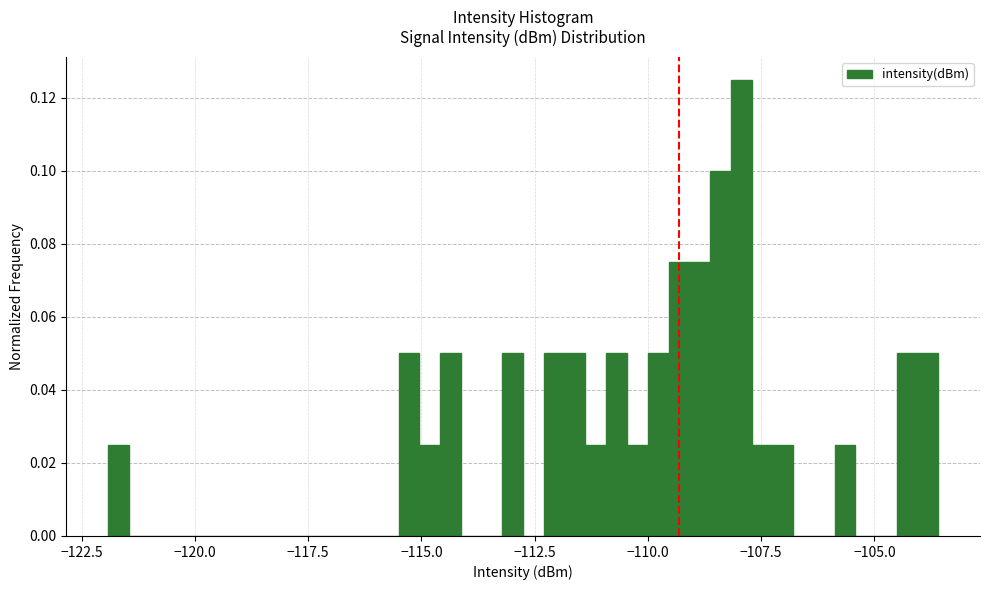

Read against the x-axis, roughly where is the centre of the tallest bar?

-108.0